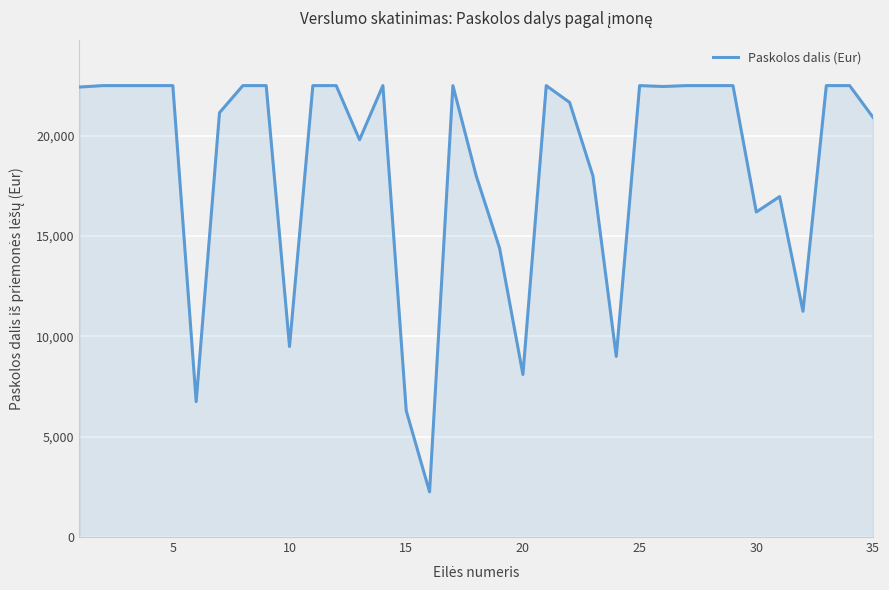

What is the greatest value displayed?

22500.0